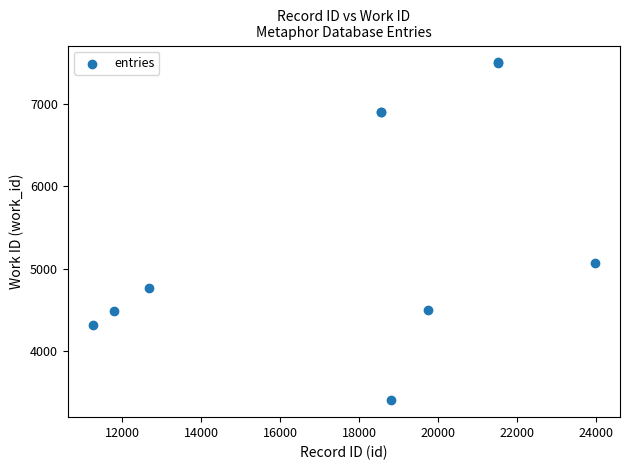

What Y value in the scatter plot is closest to 5453?

5073